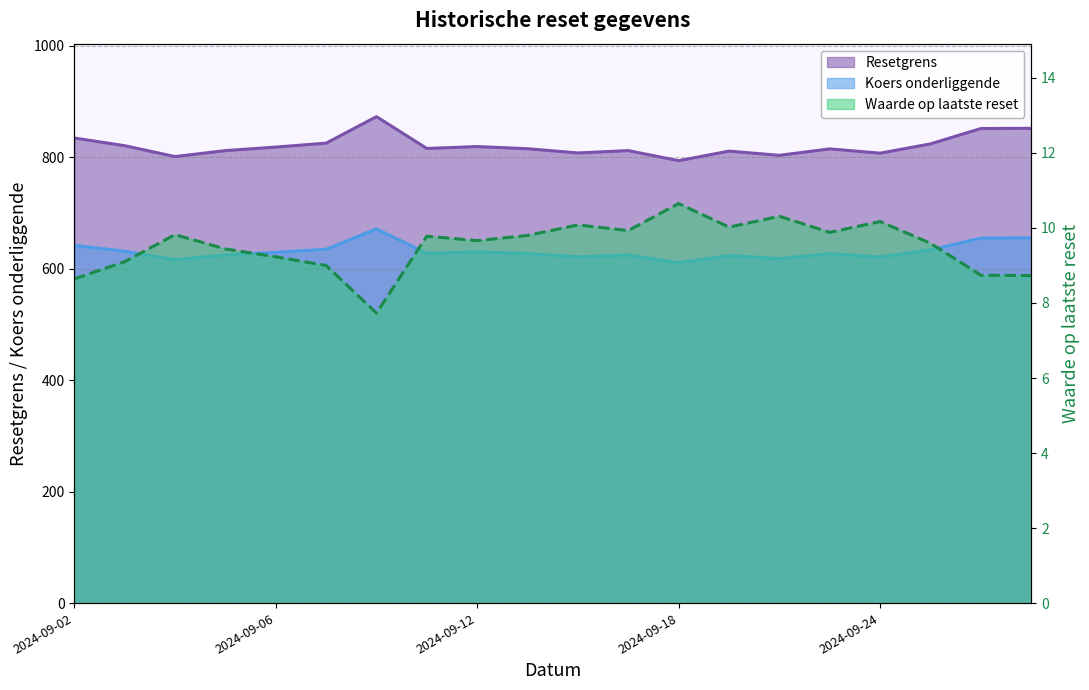

The value of Resetgrens at 2024-09-03 is 1095.4. True or false?

False